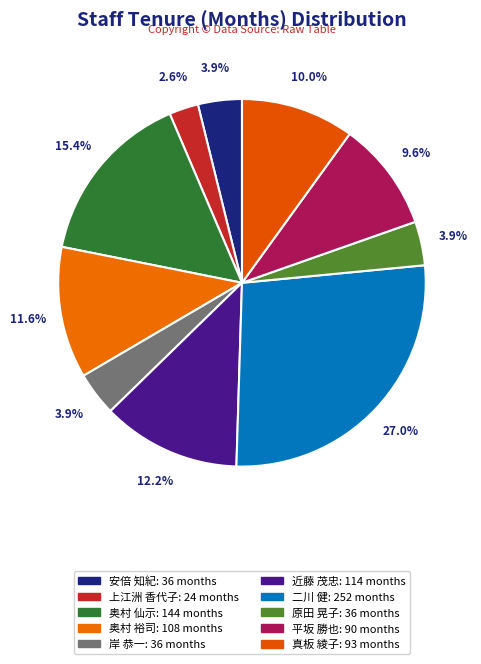

What is the smallest slice in the pie chart?

上江洲 香代子